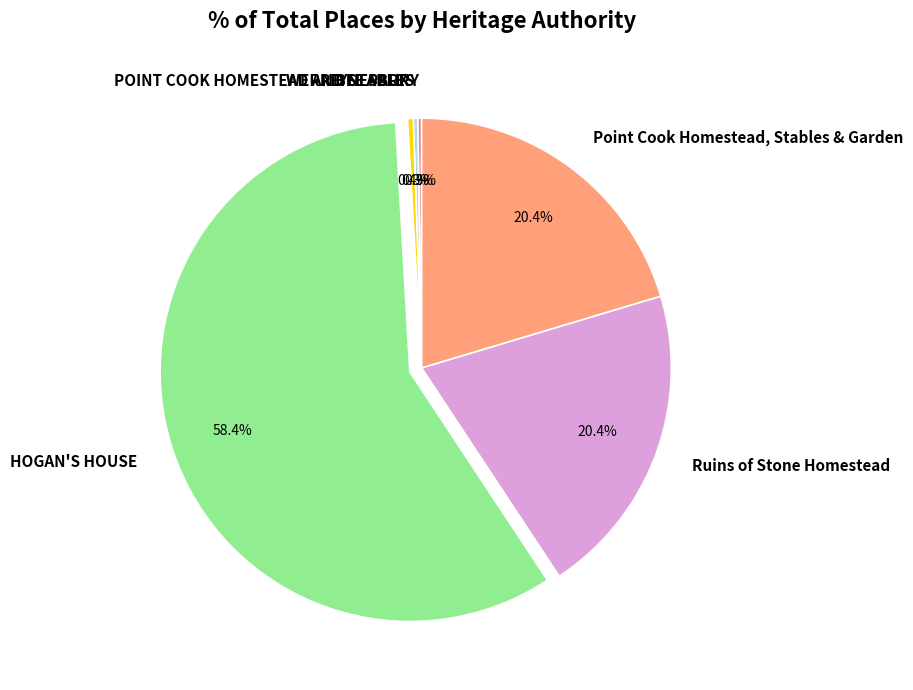

Does any single category account for the majority?

Yes